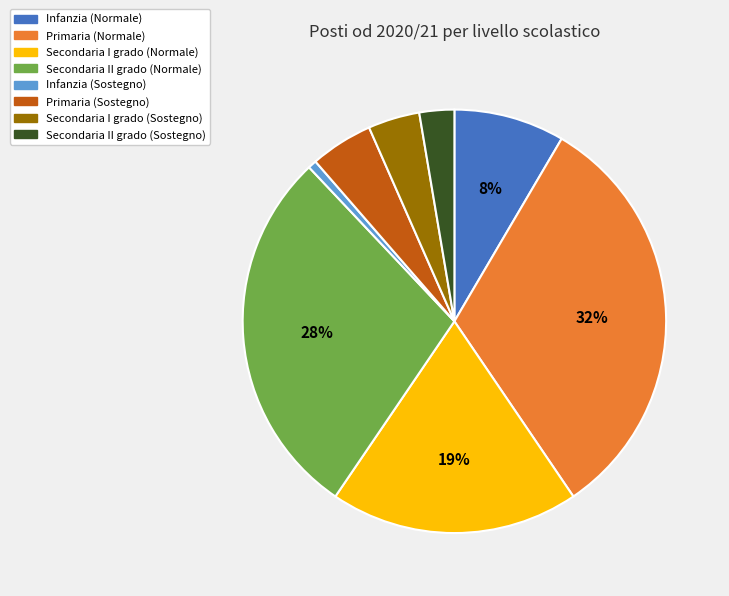

Is it true that Secondaria II grado (Normale) is 28% of the pie?

True